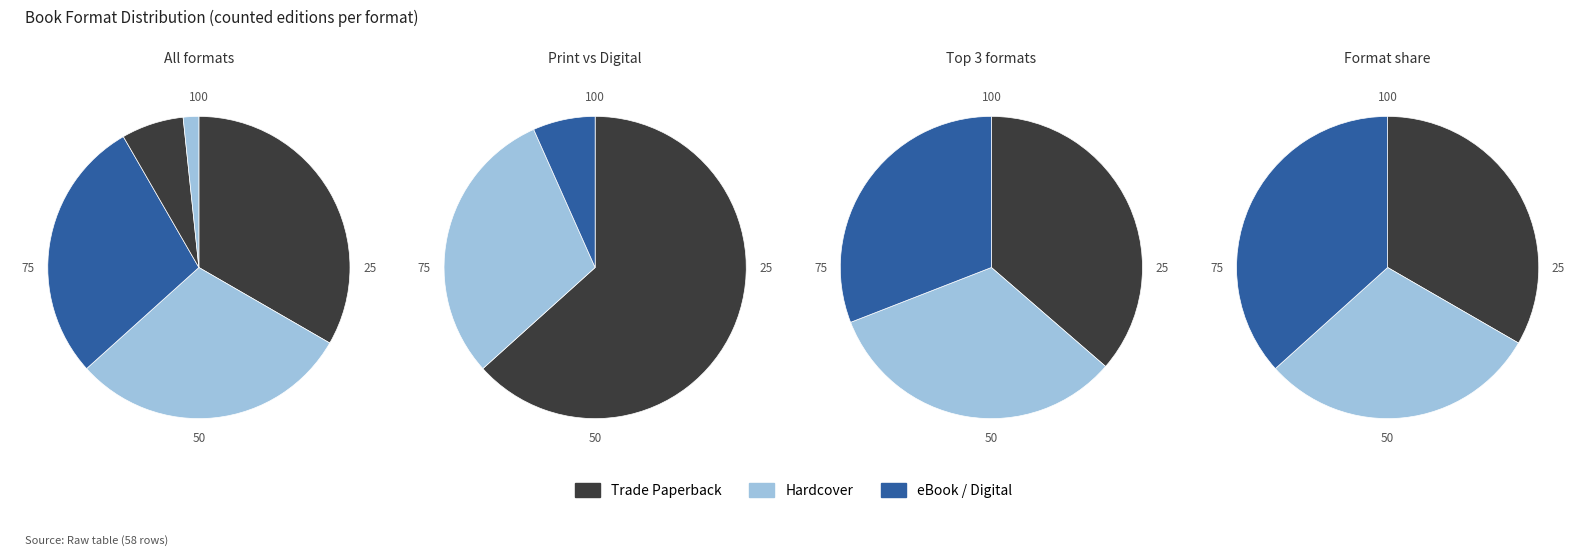

To the nearest percent, what is the difference between the Audio Download and Hardcover slice percentages?

23%